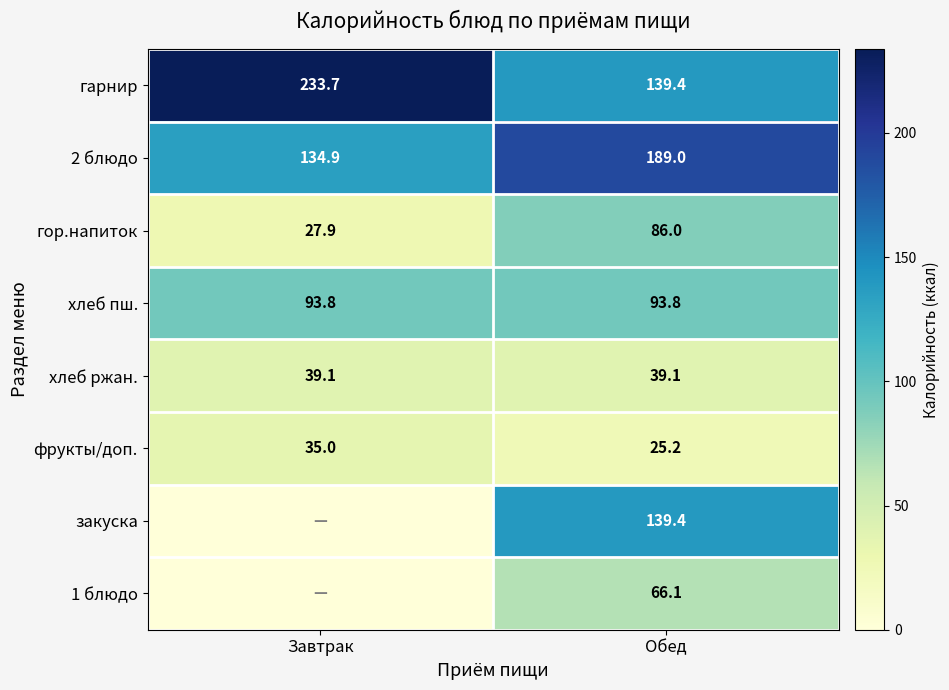

Which category has the lowest value in the гарнир series?

Обед